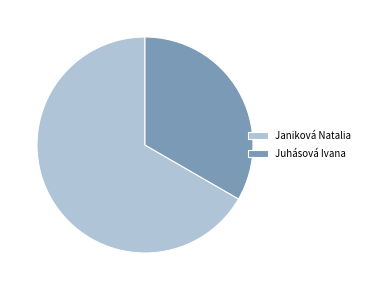

Is it true that Janiková Natalia is 78% of the pie?

False